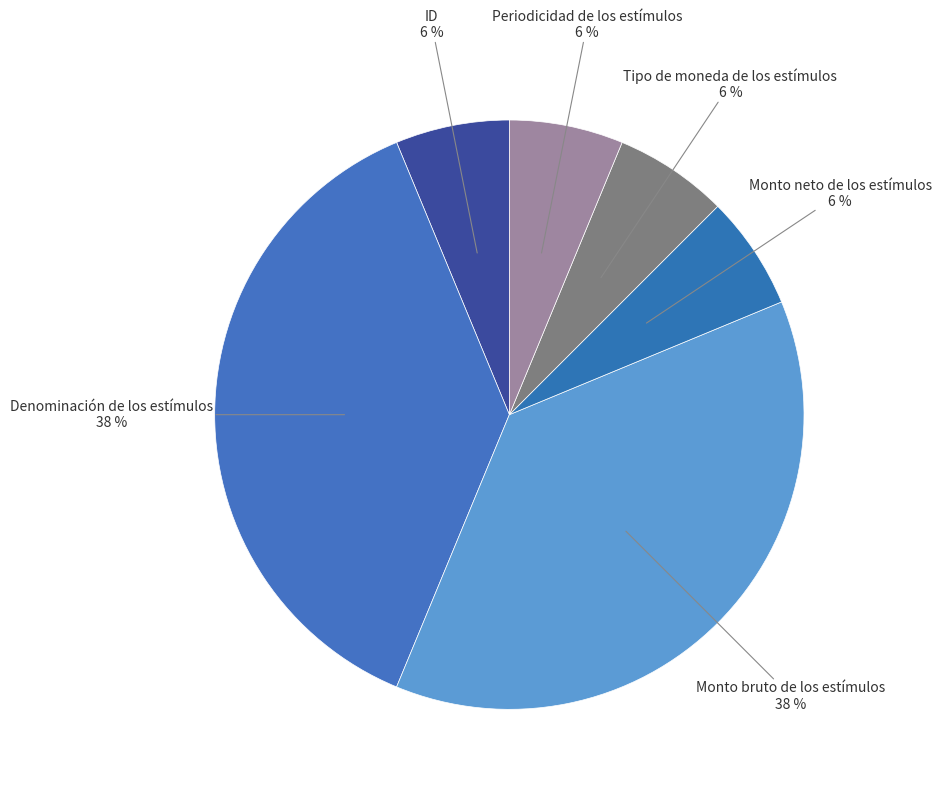

To the nearest percent, what portion does Tipo de moneda de los estímulos represent?

6%